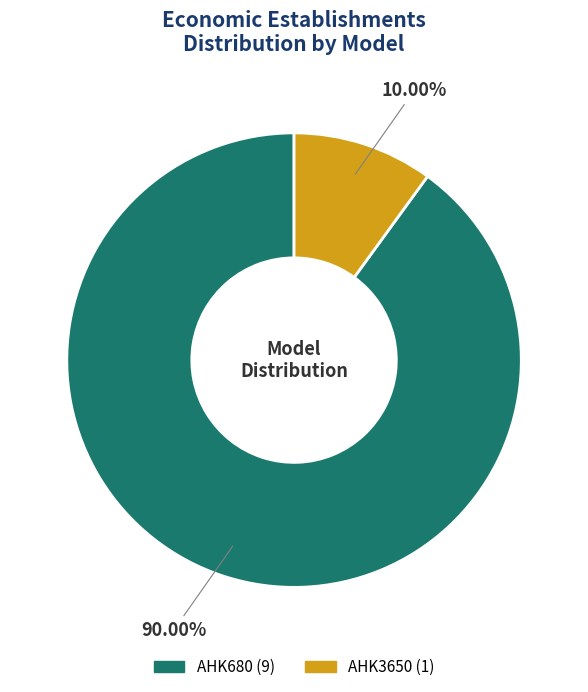

To the nearest percent, what percentage of the pie is AHK3650?

10%